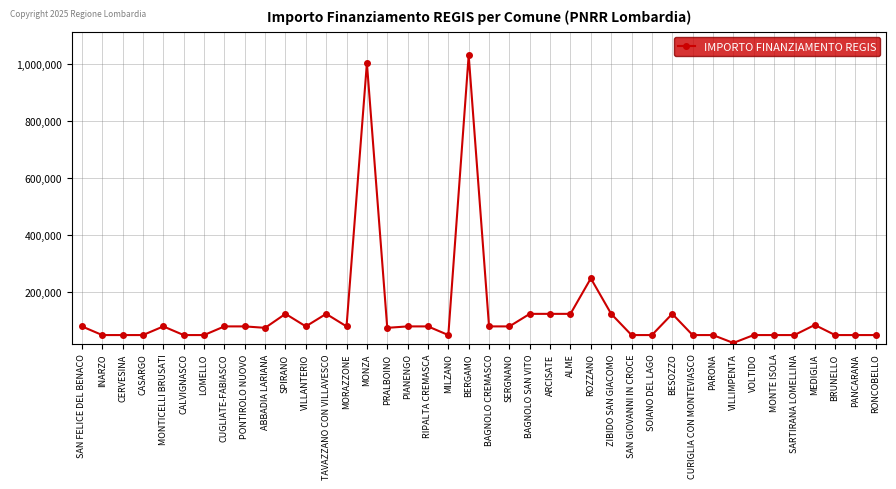

What is the ratio of the value at BERGAMO to the value at SOIANO DEL LAGO?

21.8